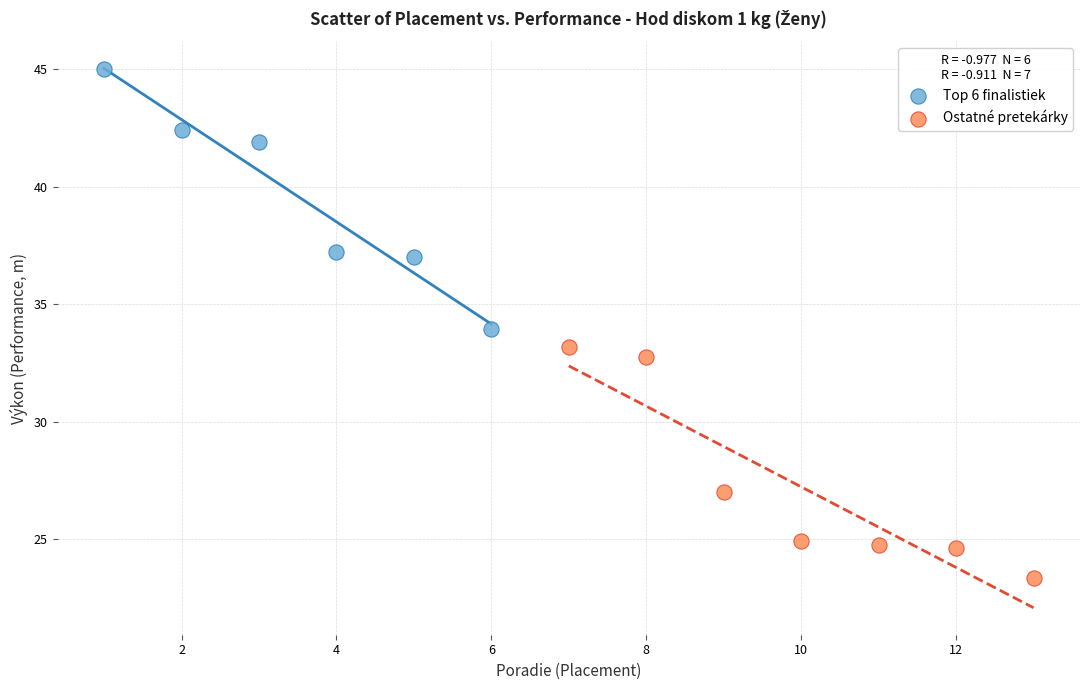

Which series contains the lowest Y value?

Ostatné pretekárky